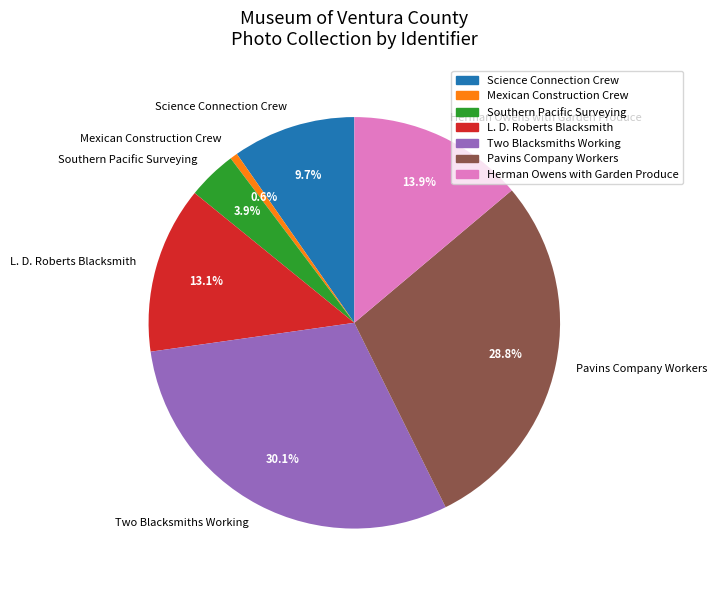

To the nearest percent, what percentage of the pie is Southern Pacific Surveying?

4%